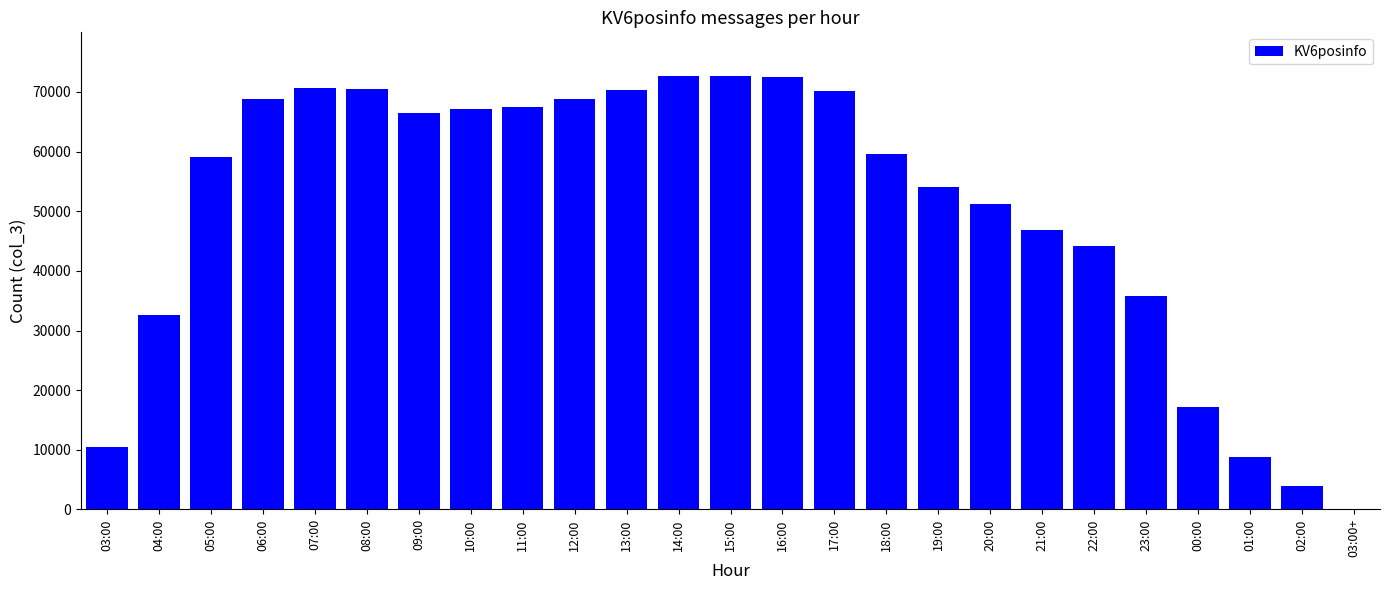

True or false: the data shows 66409 at 09:00.

True